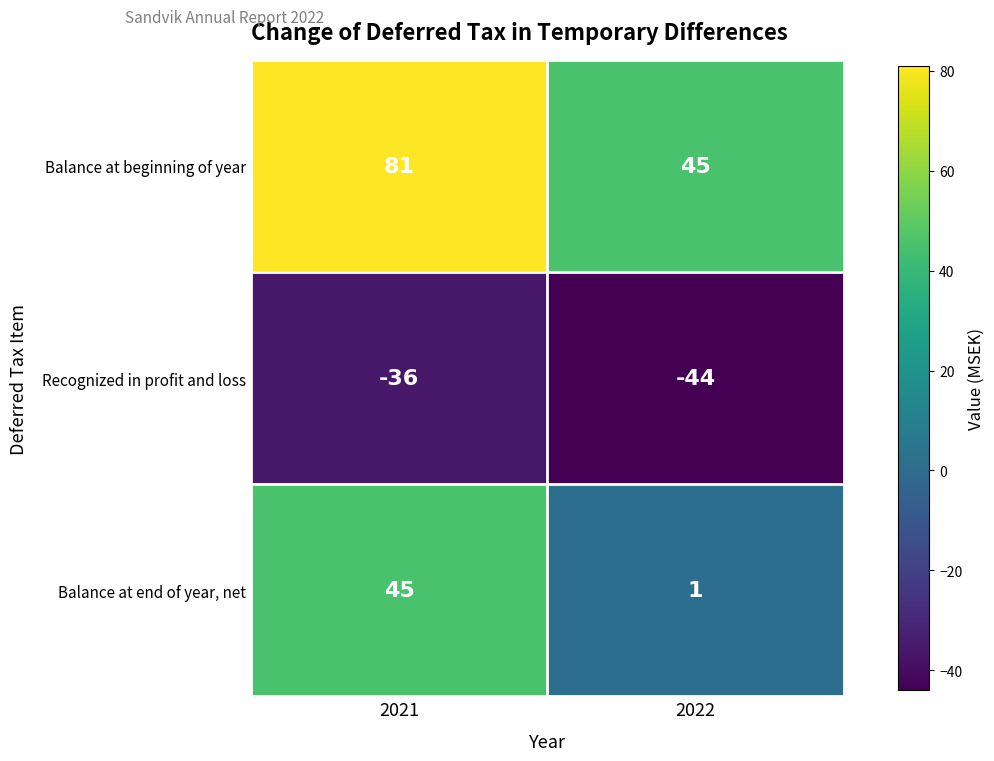

What is the sum of the Balance at beginning of year values at 2022 and 2021?

126